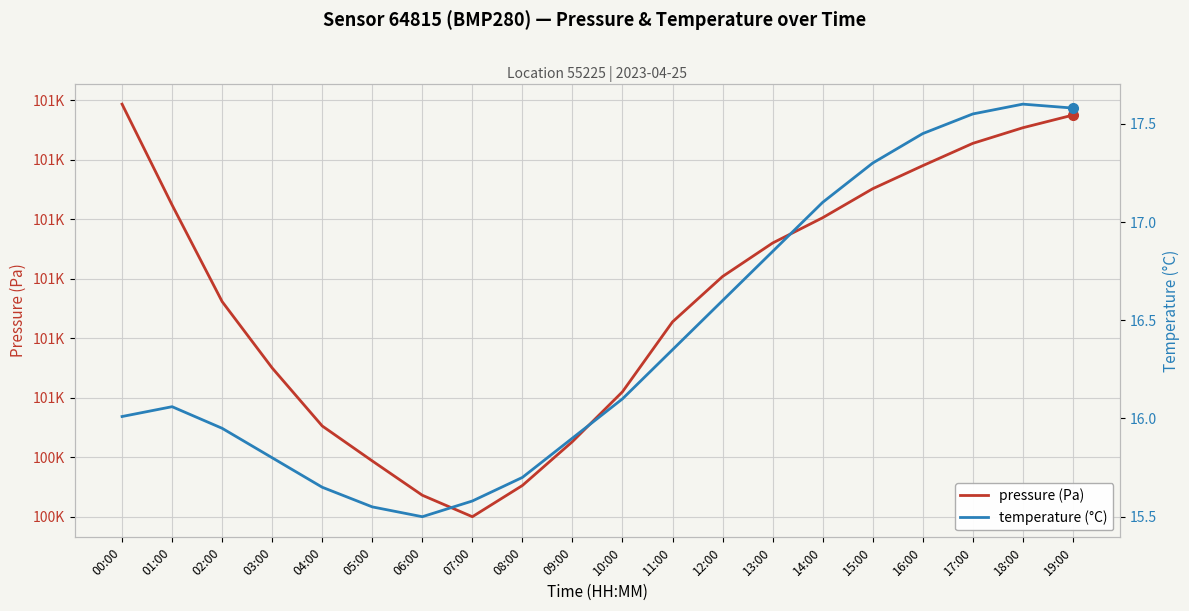

What is the lowest value of the temperature (°C) series?

15.5